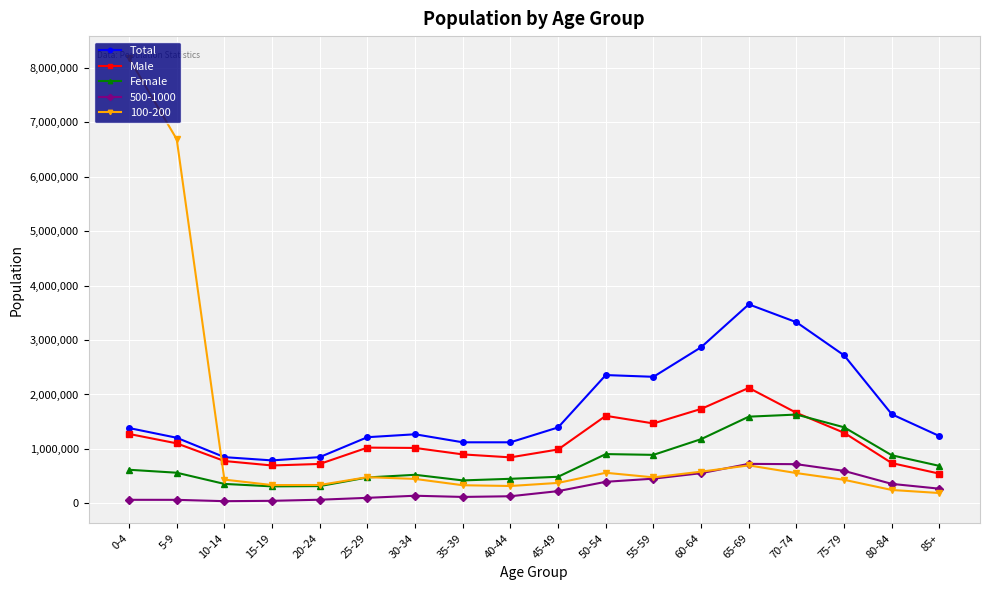

The value of Total at 60-64 is 1492850. True or false?

False